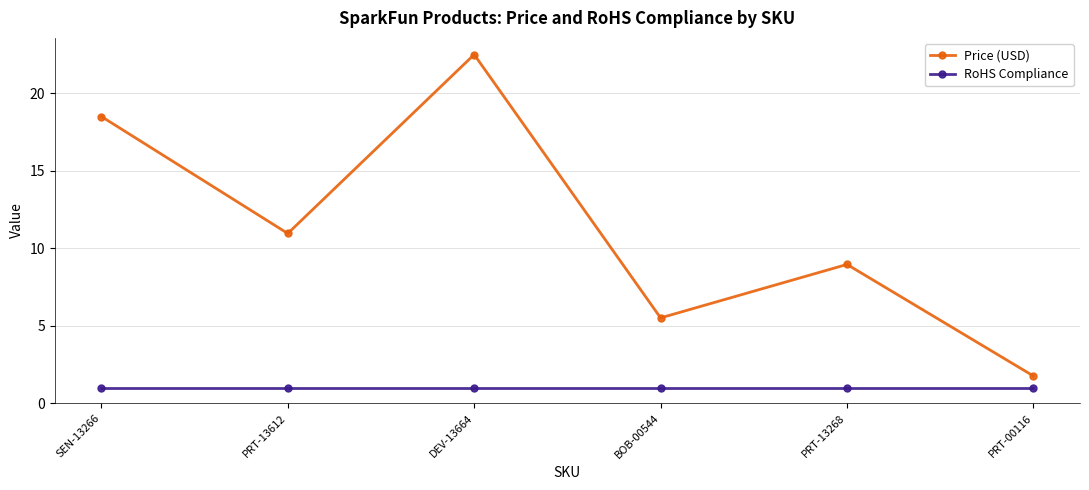

True or false: Price (USD) has more than 2 points higher than both neighbors.

False